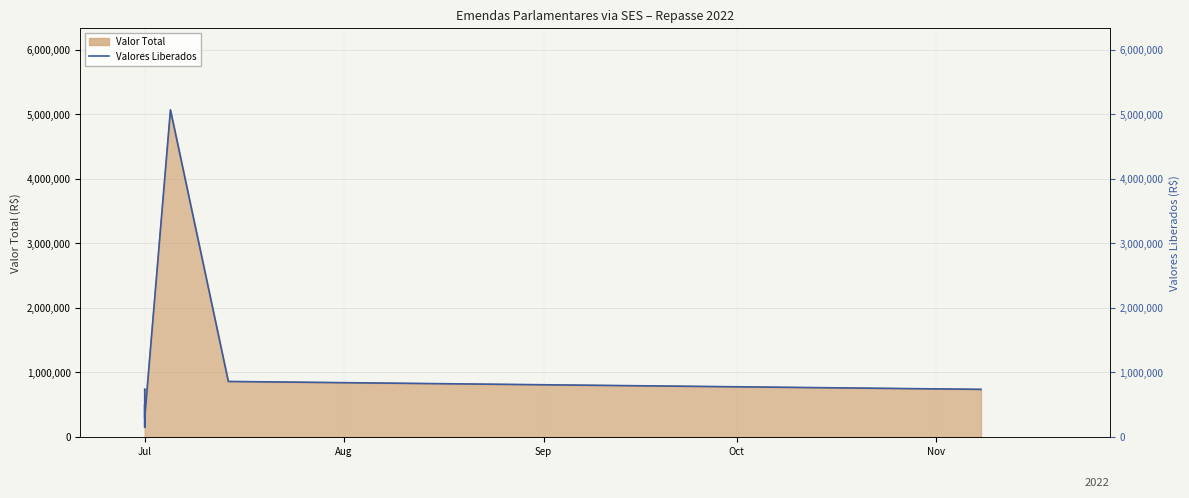

True or false: the data has more than 0 interior local peaks.

True